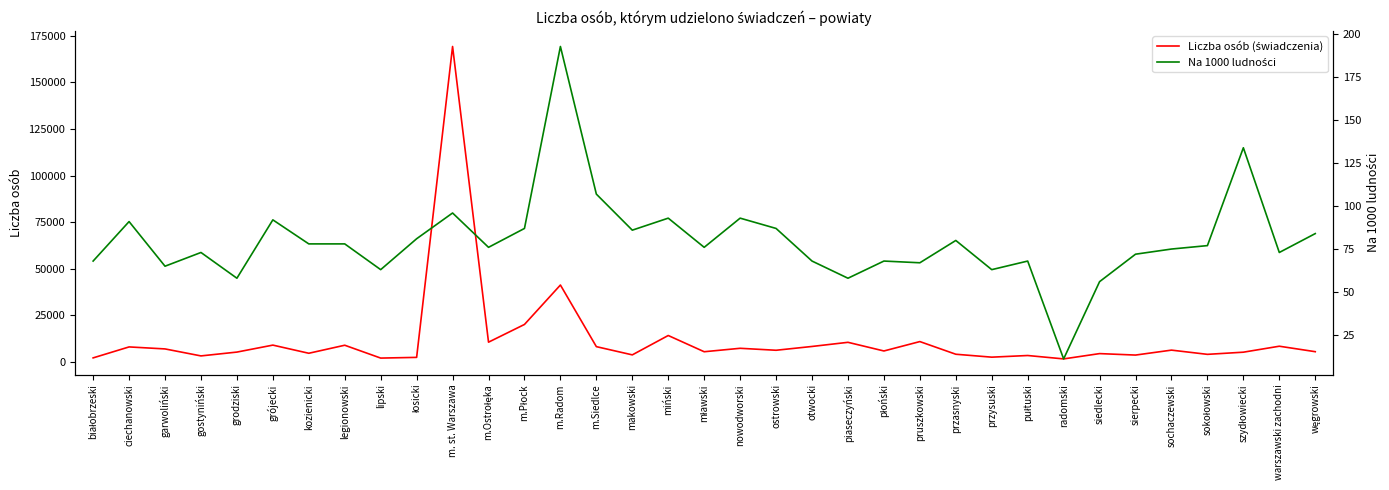

Which series changed the most between grójecki and przasnyski?

Liczba osób (świadczenia)